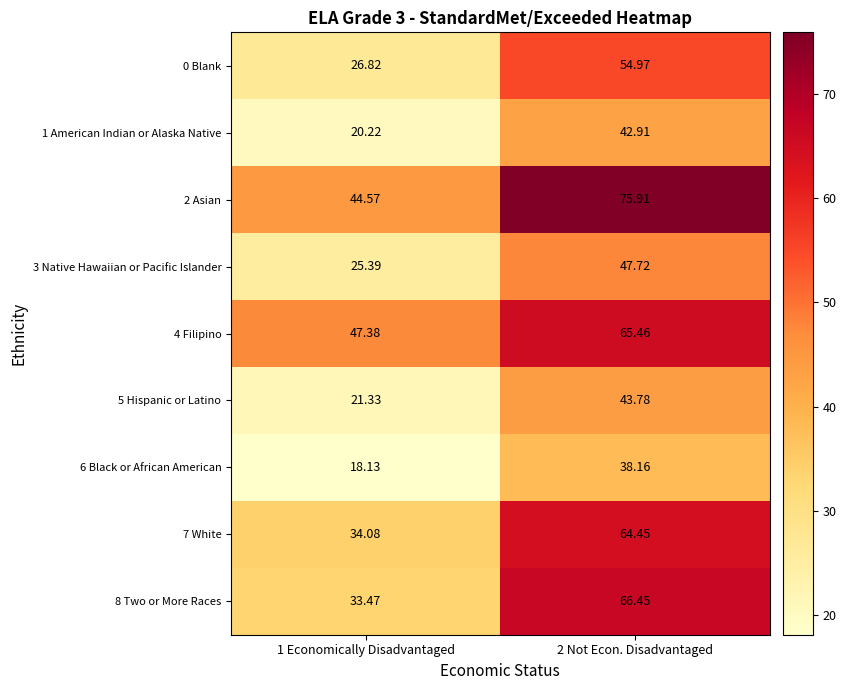

What is the total value across all series at 1 Economically Disadvantaged?

271.4